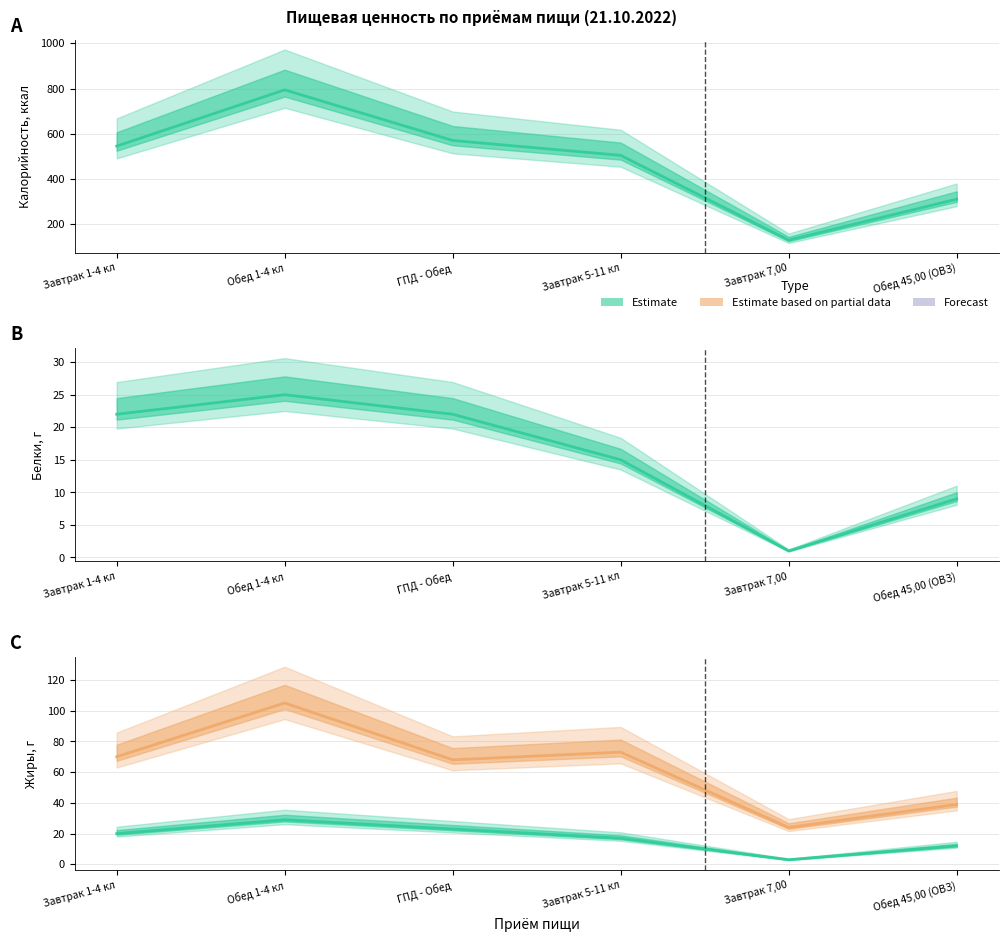

Which series changed the most between Обед 1-4 кл and Завтрак 5-11 кл?

Калорийность